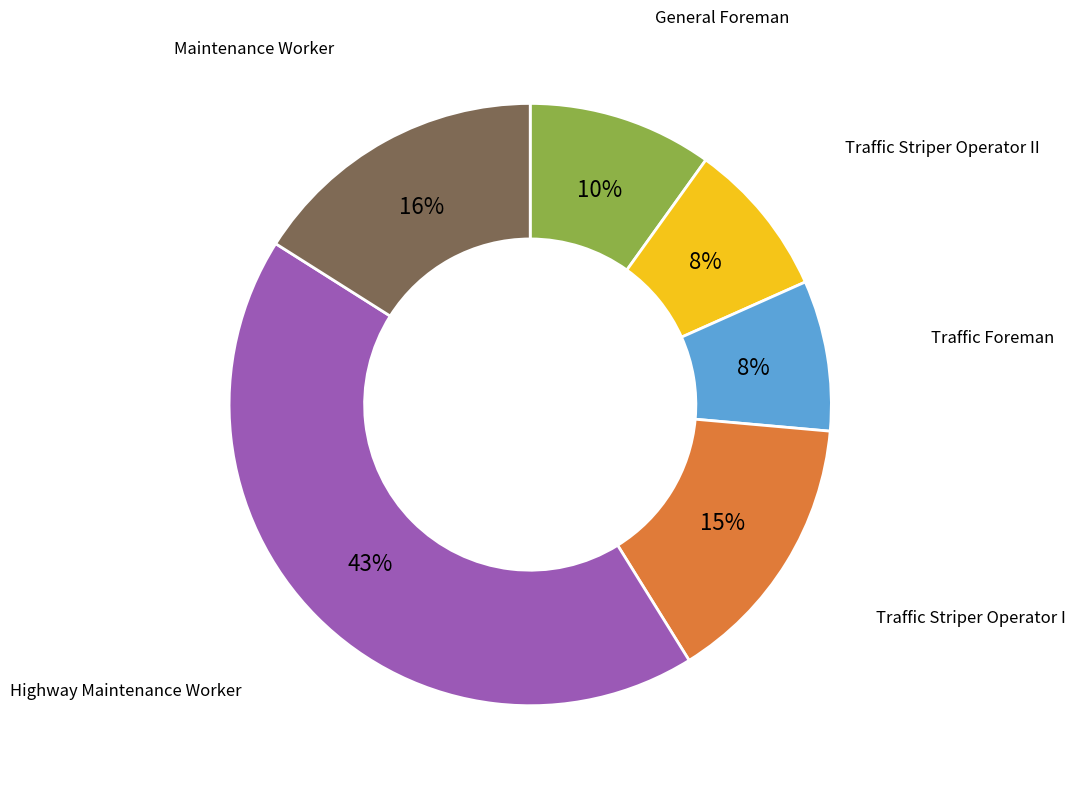

To the nearest percent, what is the difference between the largest and smallest slice percentages?

35%